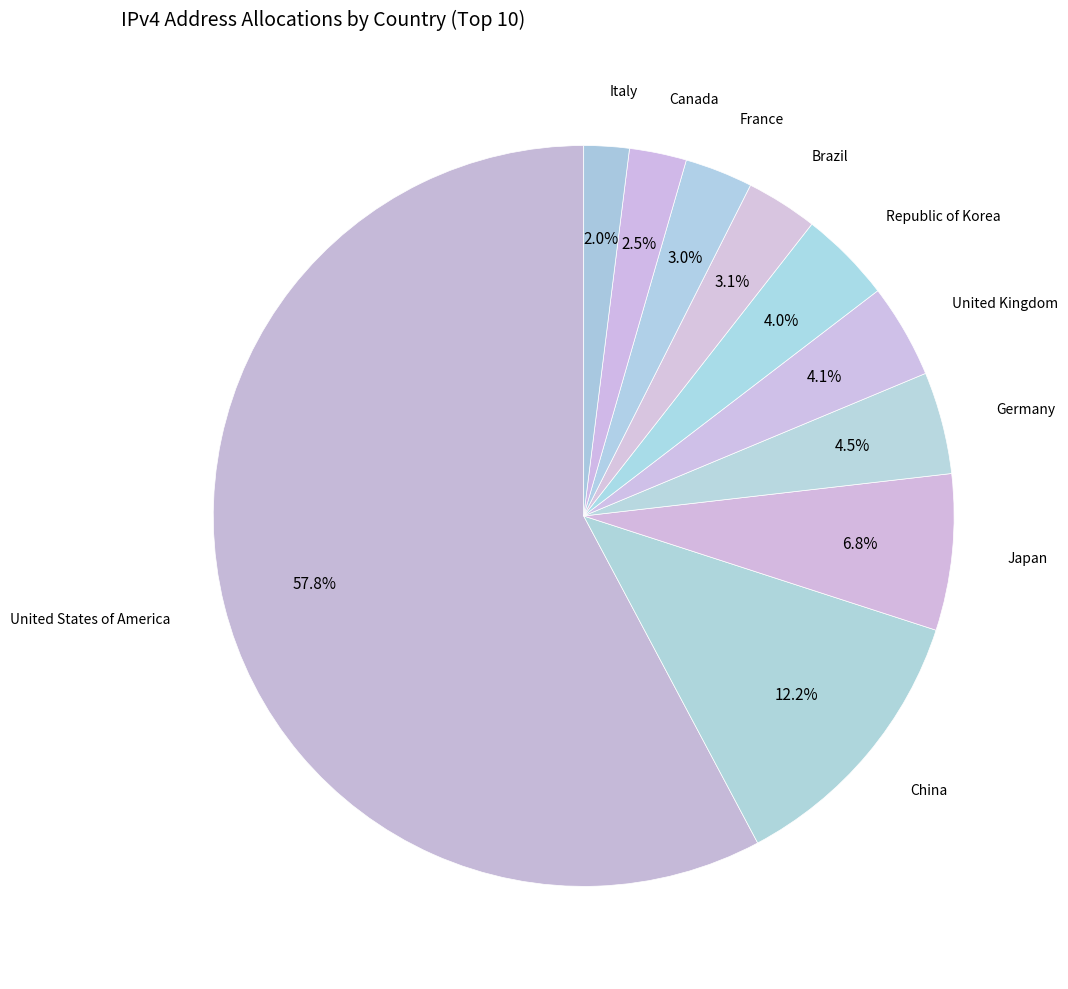

To the nearest percent, what is the difference between the largest and smallest slice percentages?

56%